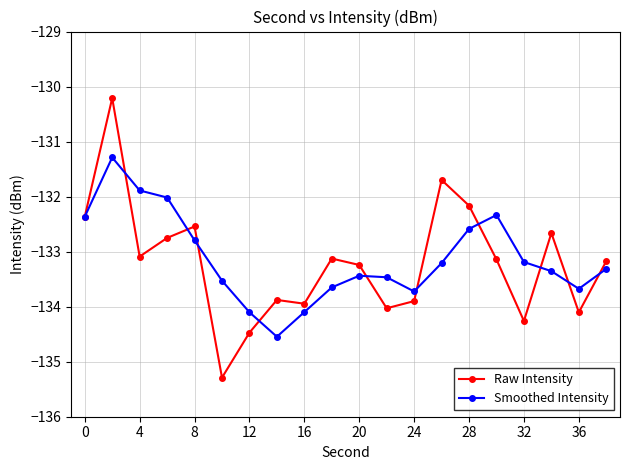

List the series in order of their peak value, lowest first.

Smoothed Intensity, Raw Intensity